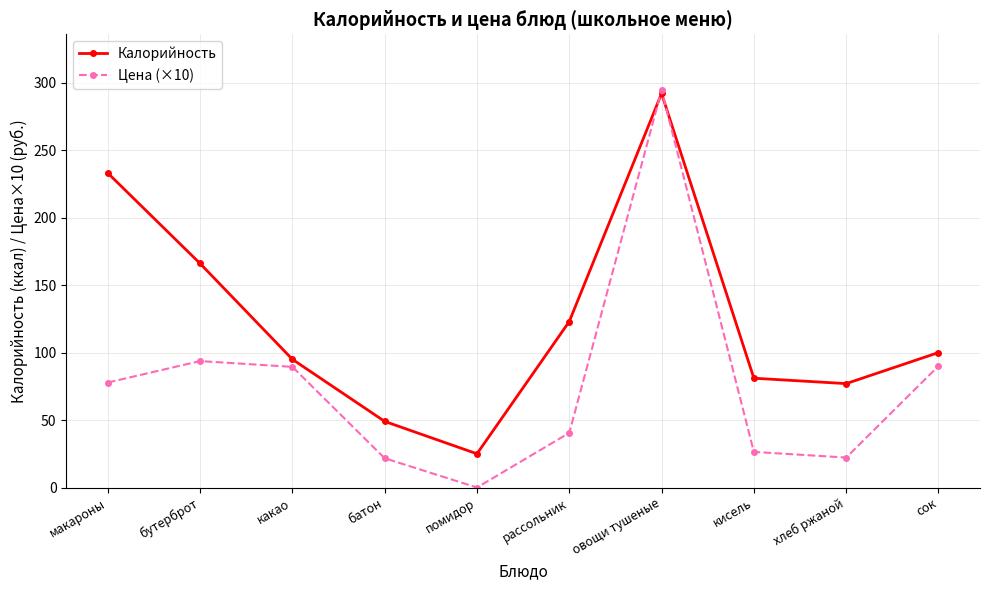

What is the spread (max minus min) of values at бутерброт?

72.3